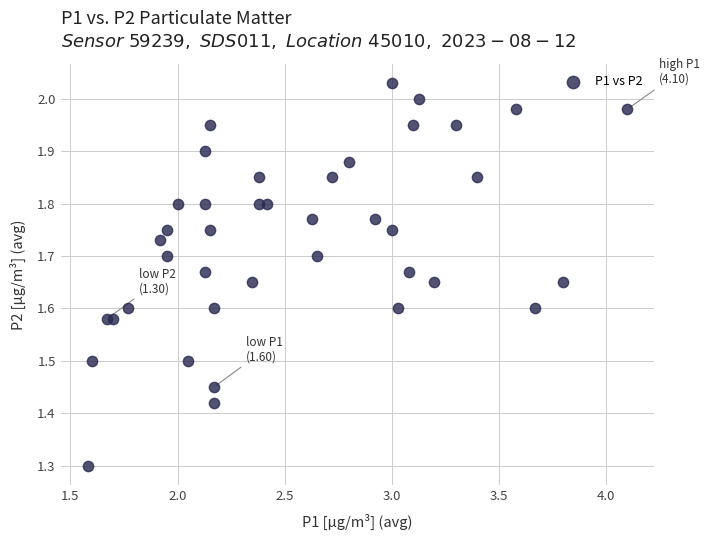

What is the range of X values (max minus min)?

2.5